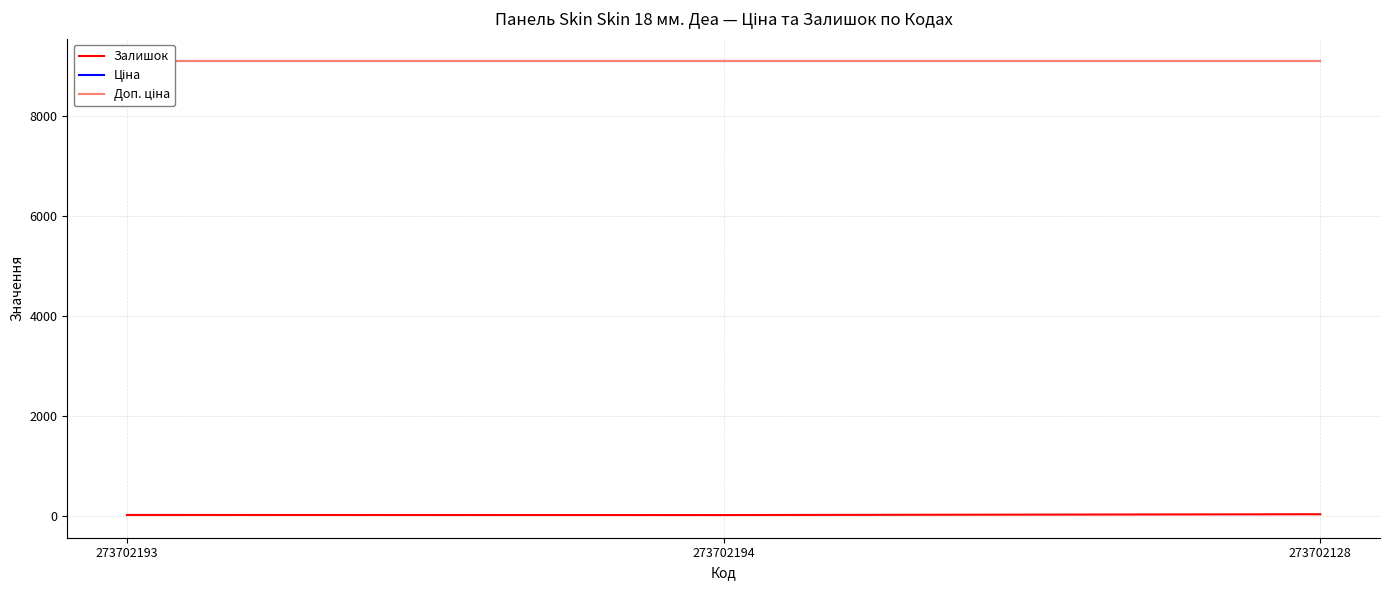

Reading left to right, what are all the values shown in this chart?

Залишок: 273702193=20.0	273702194=18.0	273702128=34.0
Ціна: 273702193=9092.0	273702194=9092.0	273702128=9092.0
Доп. ціна: 273702193=9092.0	273702194=9092.0	273702128=9092.0